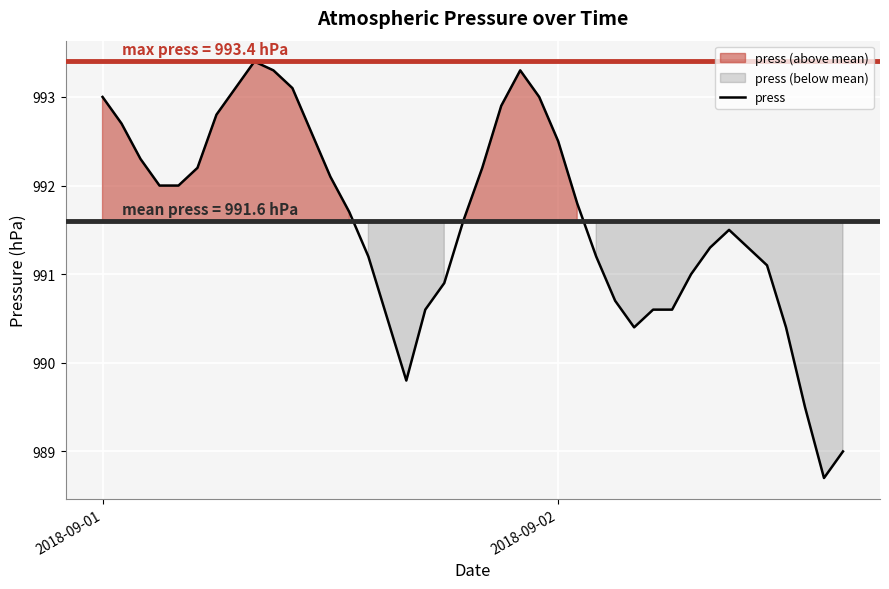

What is the lowest value of the press series?

988.7